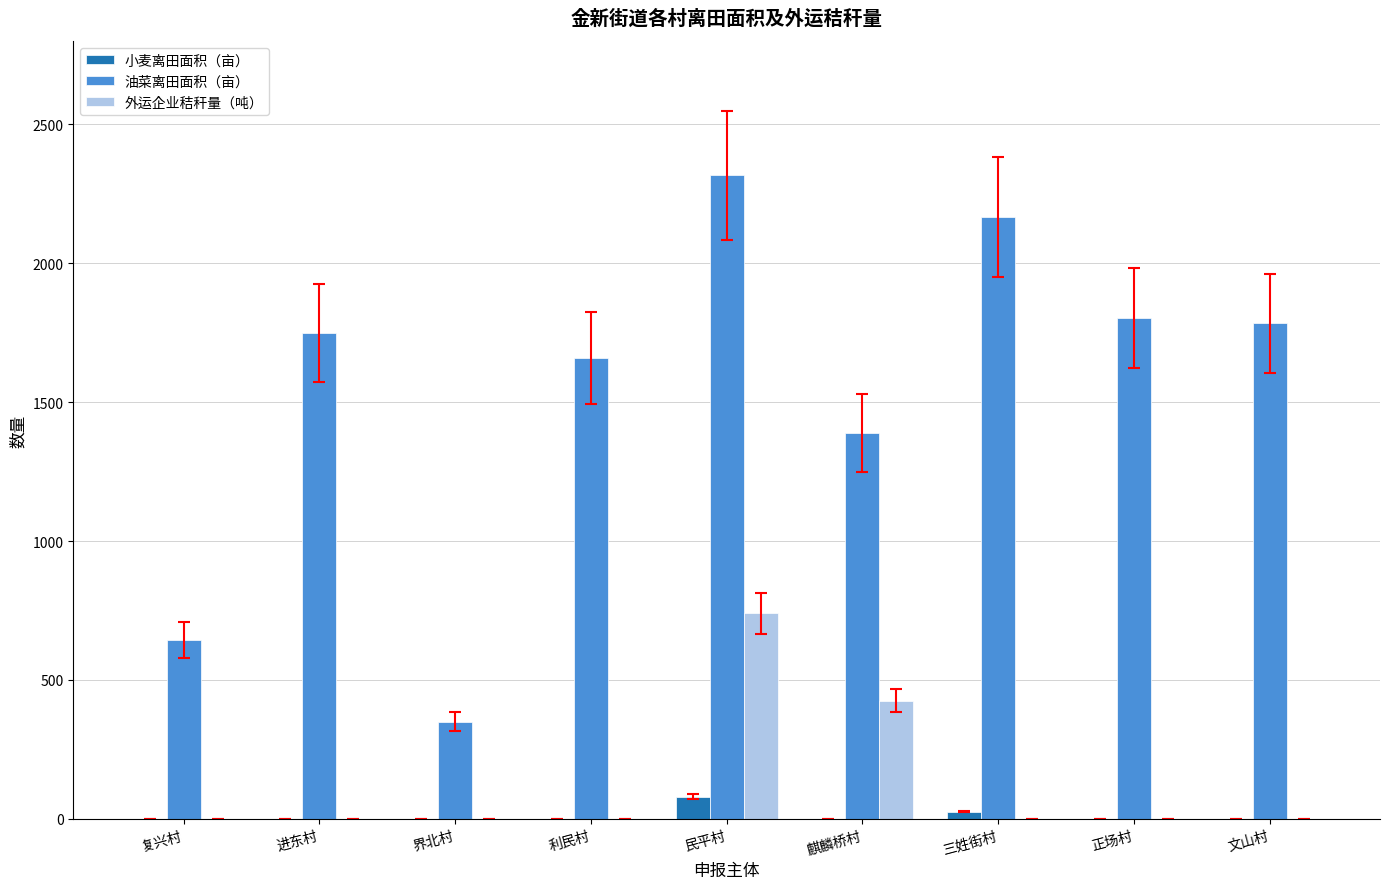

The 外运企业秸秆量（吨） series shows 425.8 at 麒麟桥村. True or false?

True